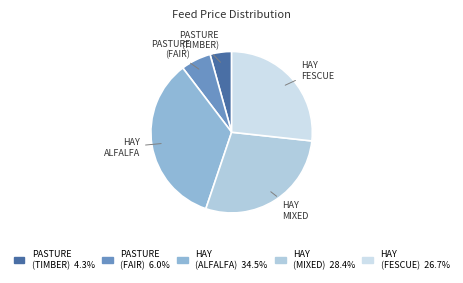

How many slices are in this pie chart?

5